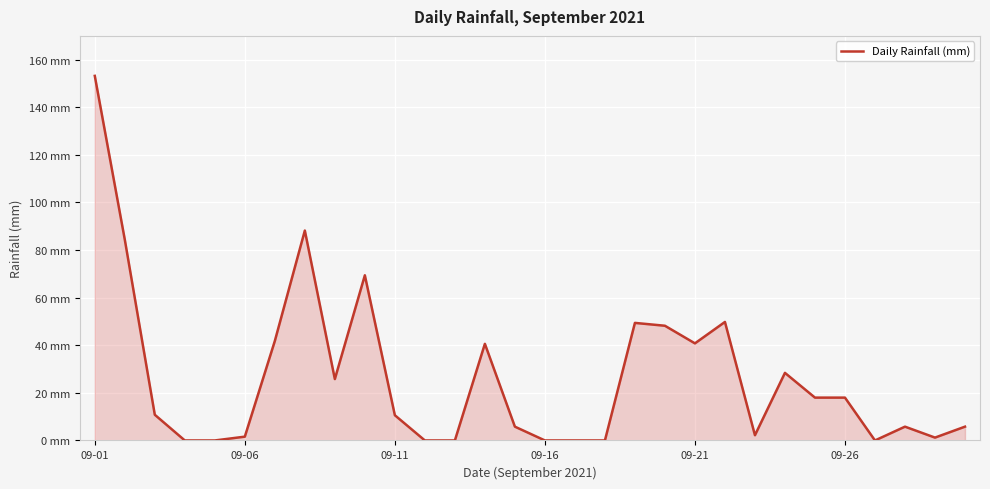

Does the chart display data point markers on the line(s)?

No